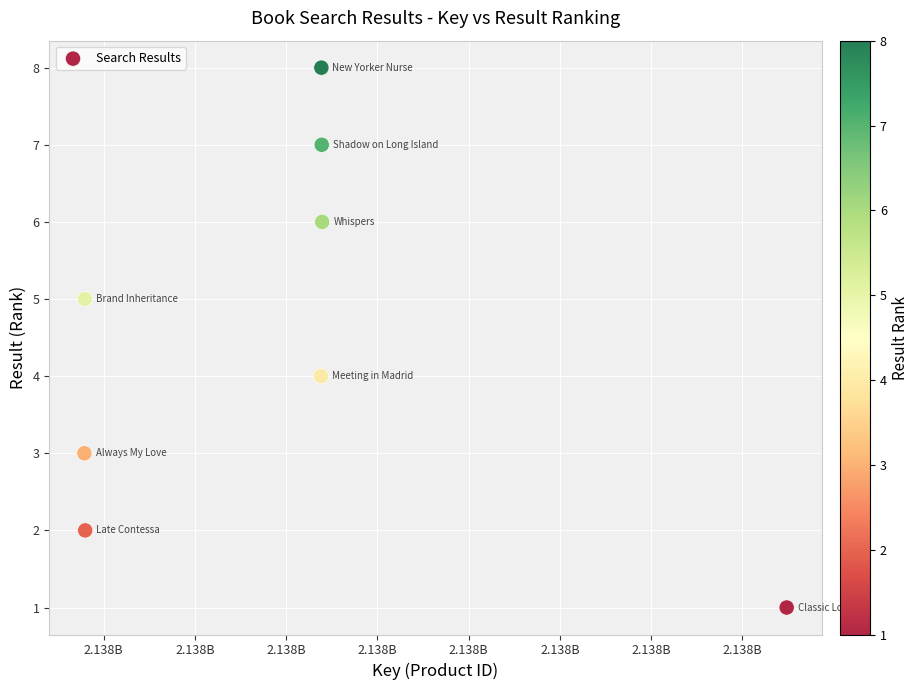

What is the range of X values (max minus min)?

19238